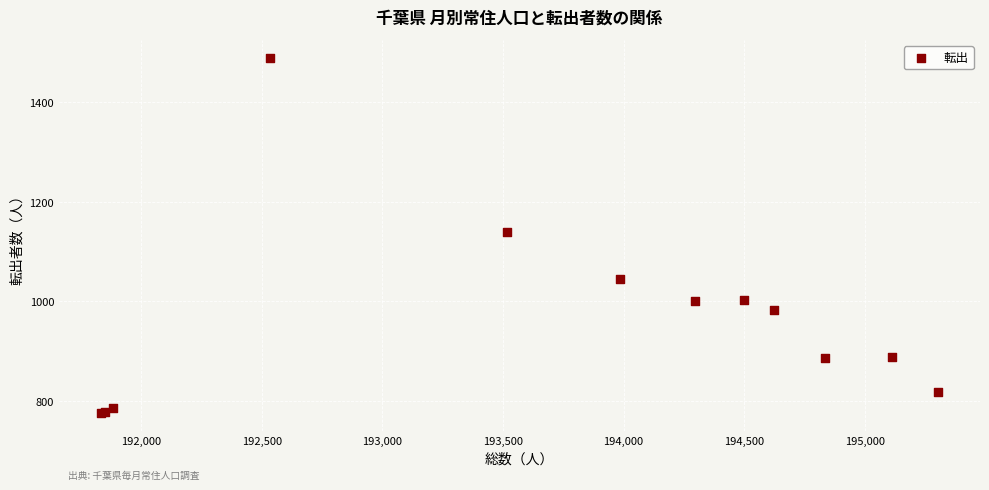

What Y value in the scatter plot is closest to 1132?

1140